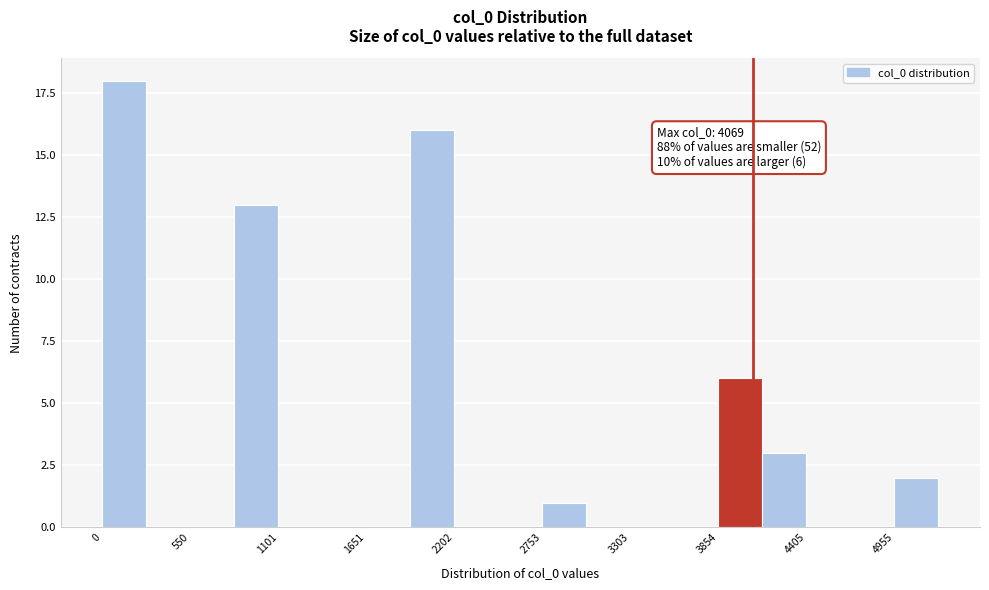

Around what value on the x-axis is the tallest bar? Give the approximate position of its centre, as read against the axis.

100